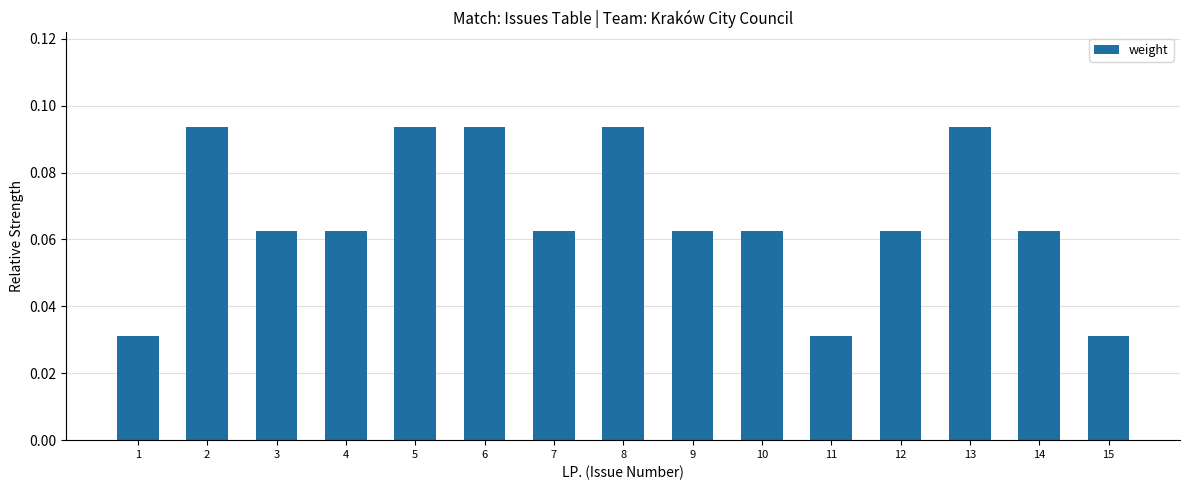

Are the bars horizontal?

No